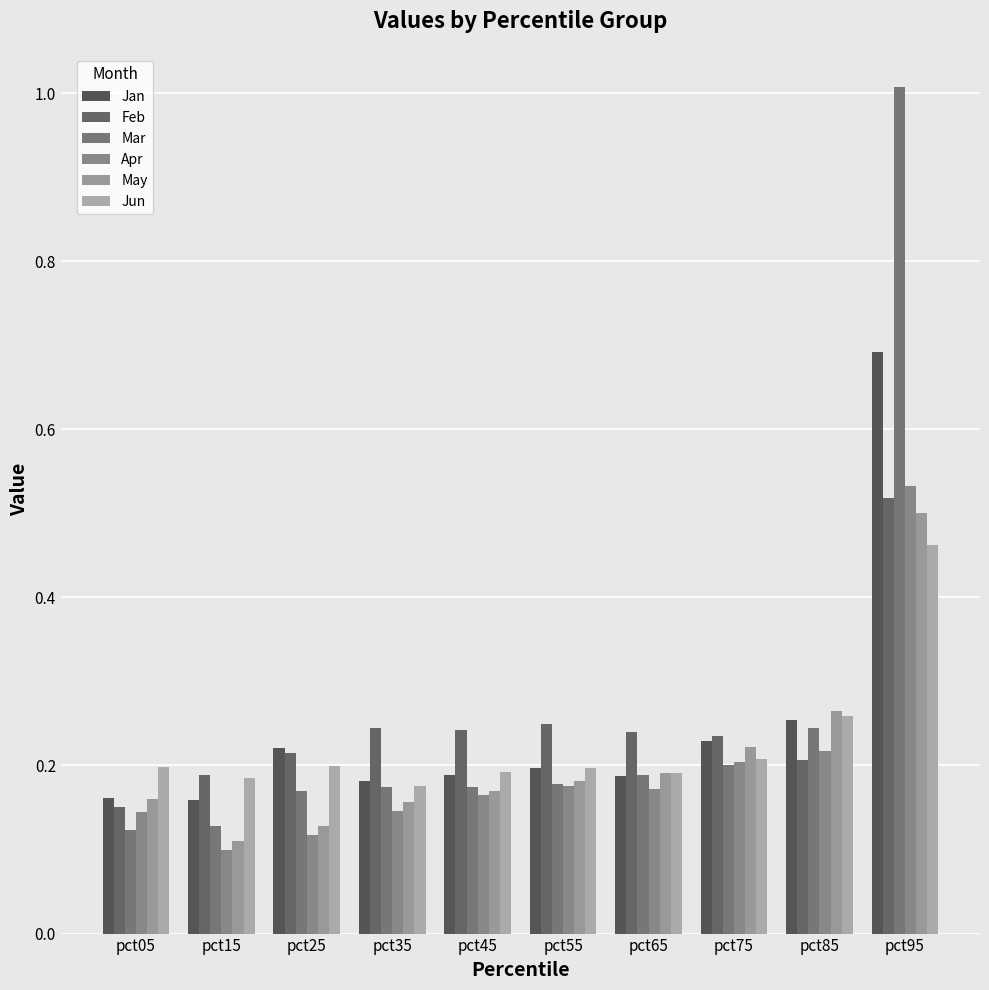

Count the number of data series in this chart.

6